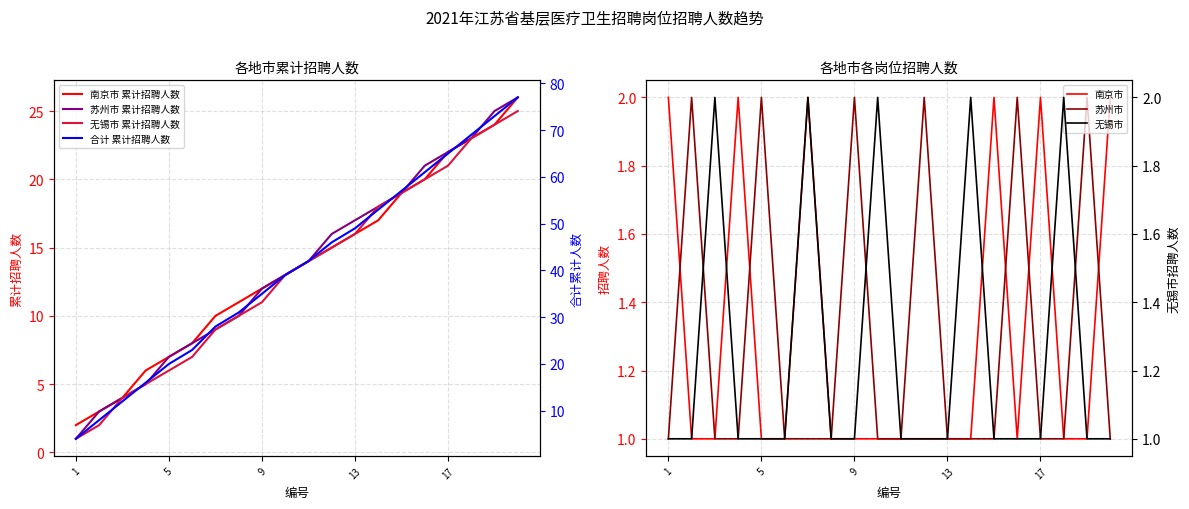

Is the value of 南京市 at 19 greater than the value of 苏州市 at 2?

No